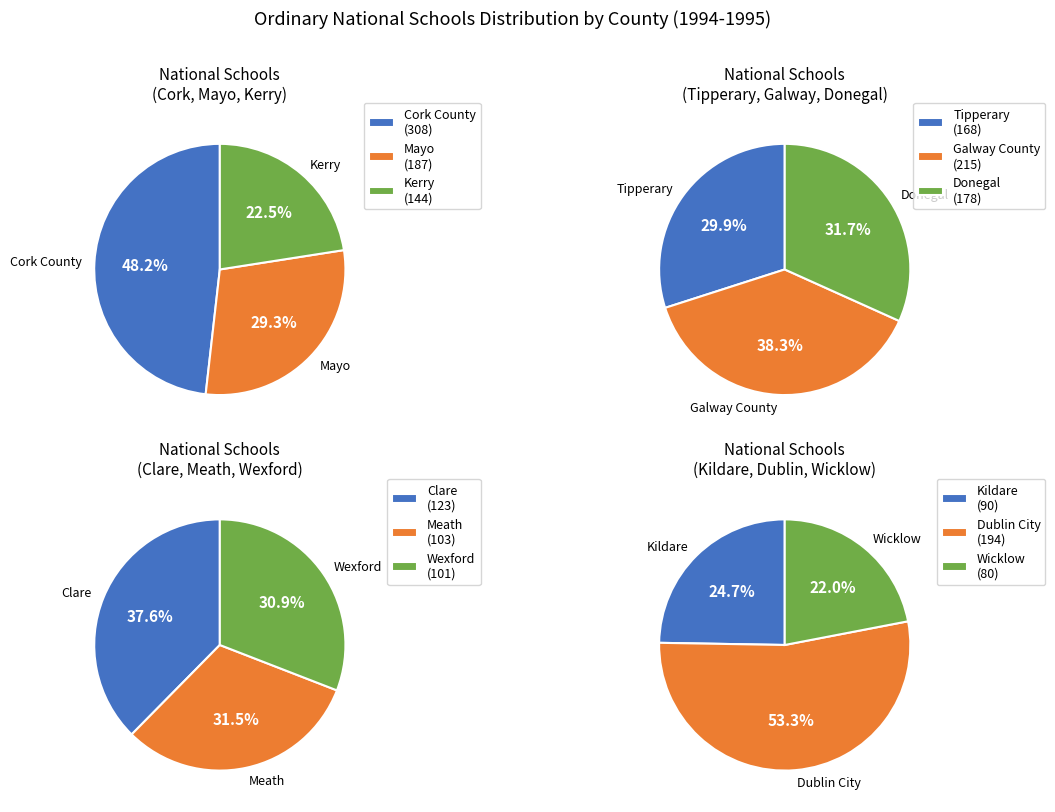

Which slice is the smallest?

Wicklow